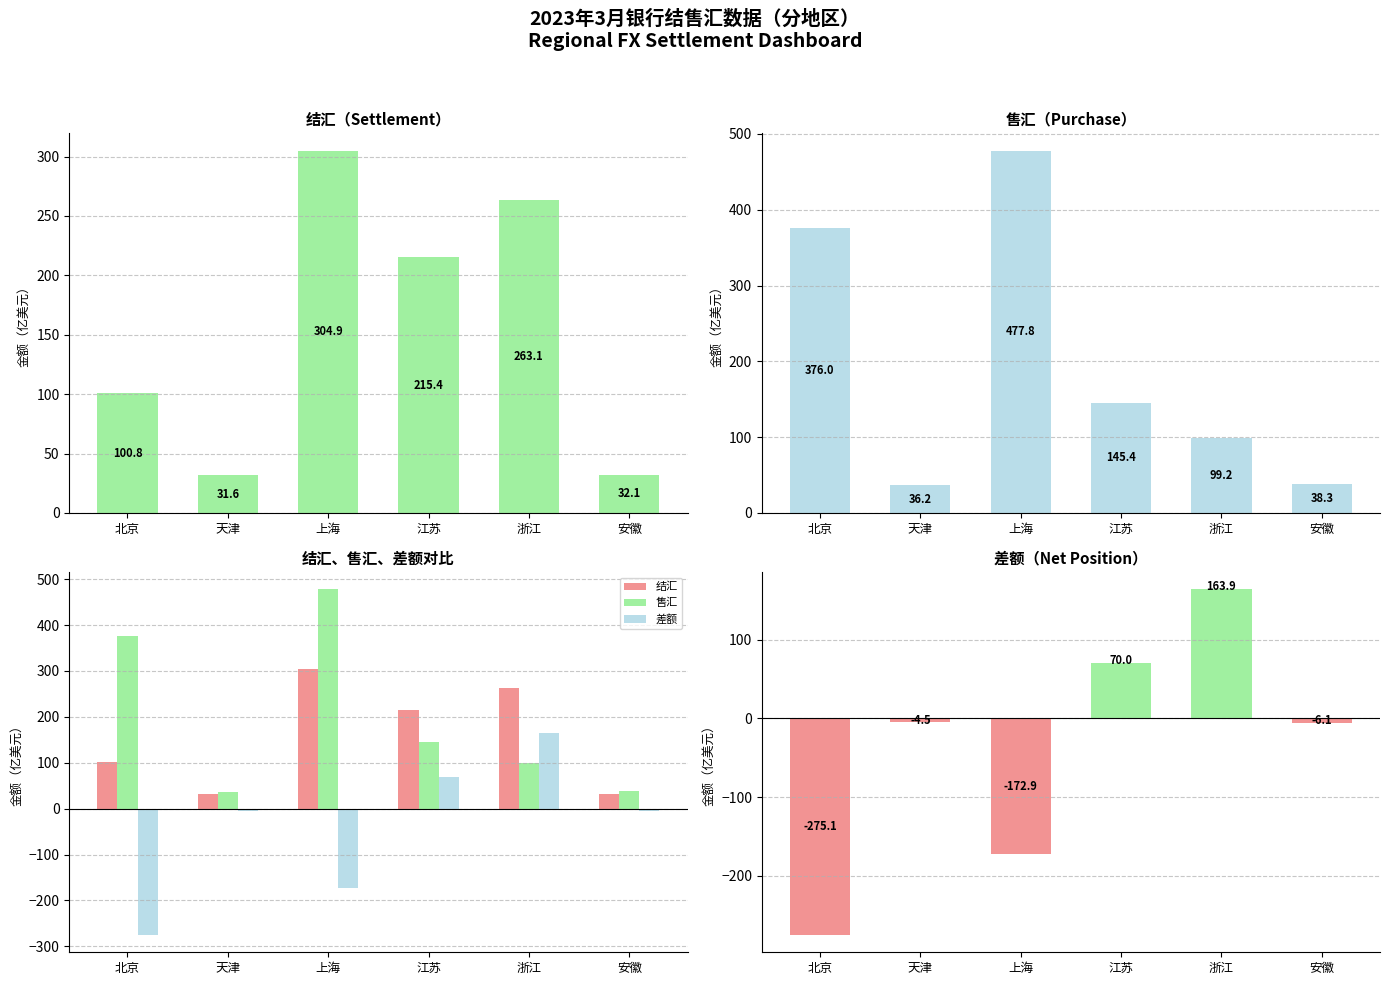

Which label corresponds to the largest value in the chart?

上海